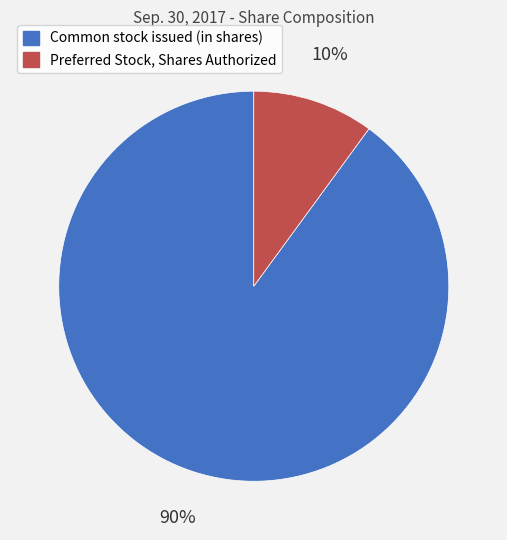

Which slice is the largest?

Common stock issued (in shares)